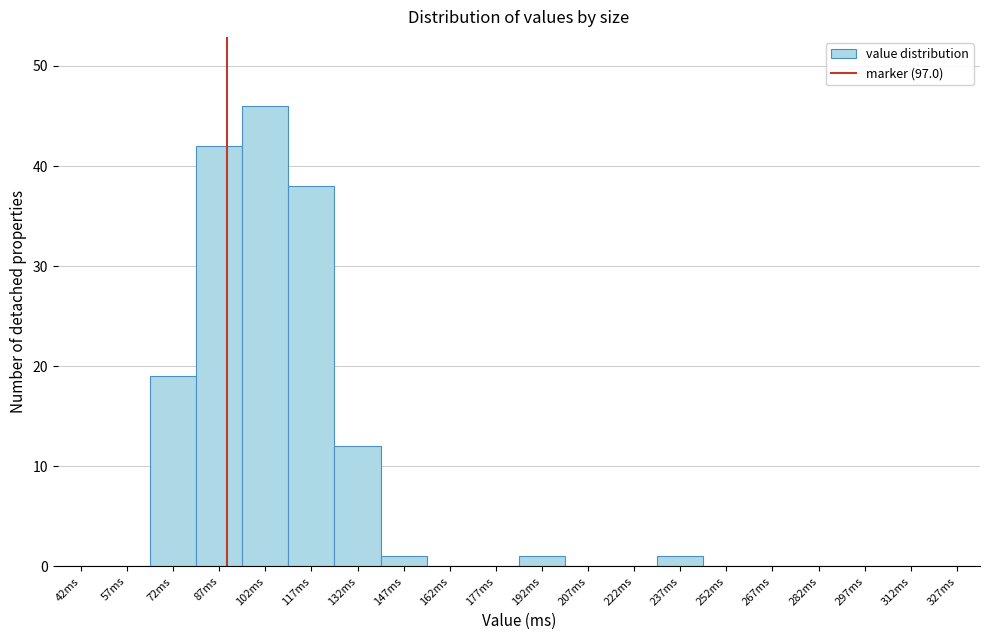

Reading left to right, extract all data points from this chart.

42ms=0	57ms=0	72ms=19	87ms=42	102ms=46	117ms=38	132ms=12	147ms=1	162ms=0	177ms=0	192ms=1	207ms=0	222ms=0	237ms=1	252ms=0	267ms=0	282ms=0	297ms=0	312ms=0	327ms=0